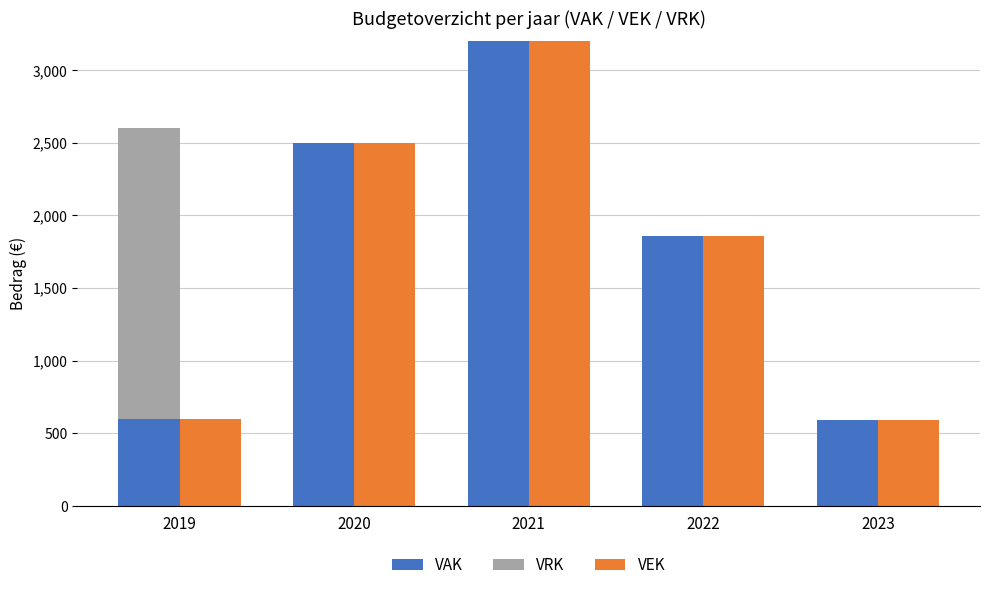

Which has a higher value, 2019 or 2021?

2021